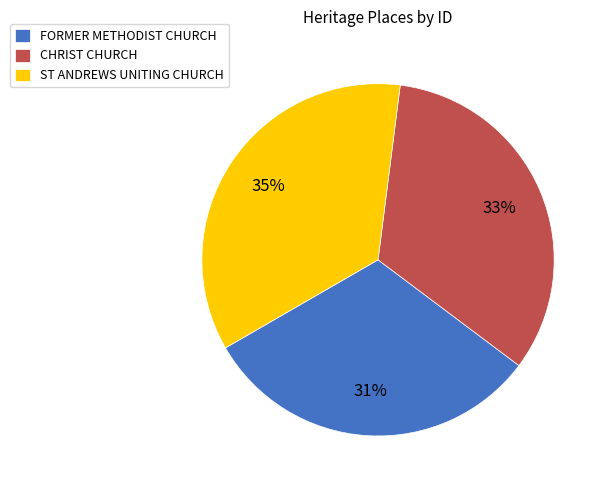

To the nearest percent, what is the average slice percentage?

33%